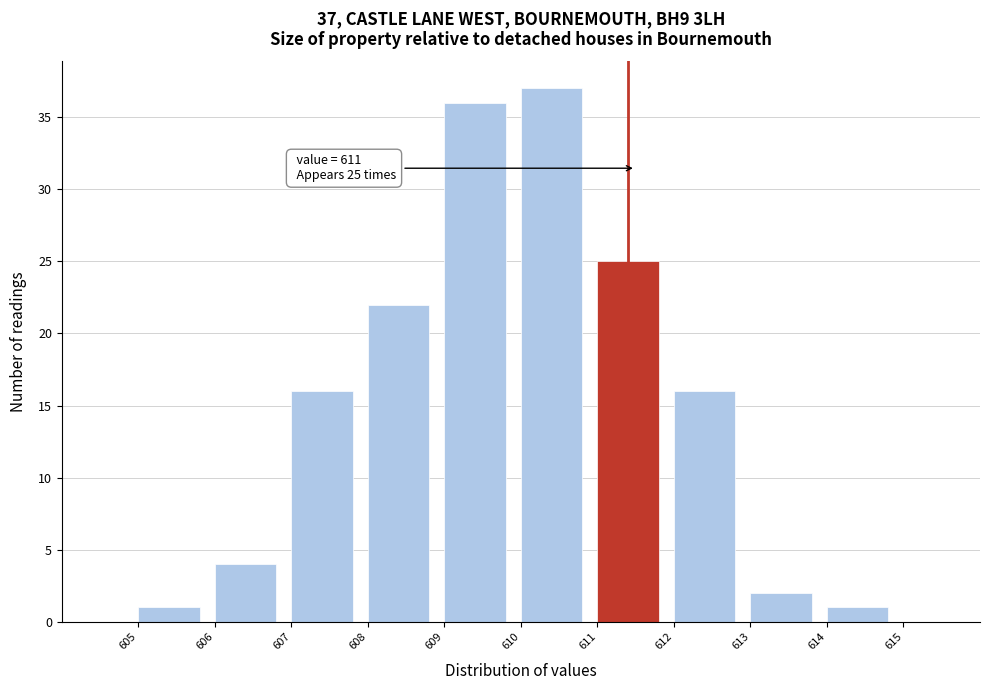

Which range on the x-axis has the tallest bar?

610 to 611